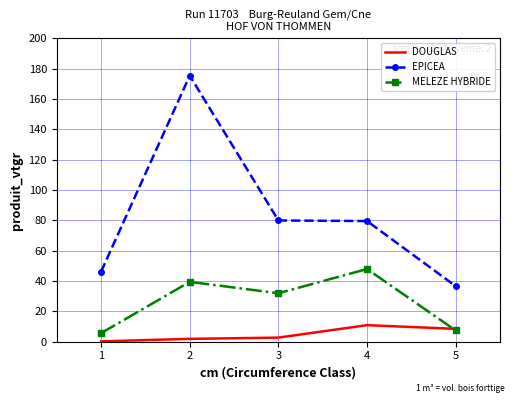

Between 1 and 3, which series saw the biggest shift?

EPICEA